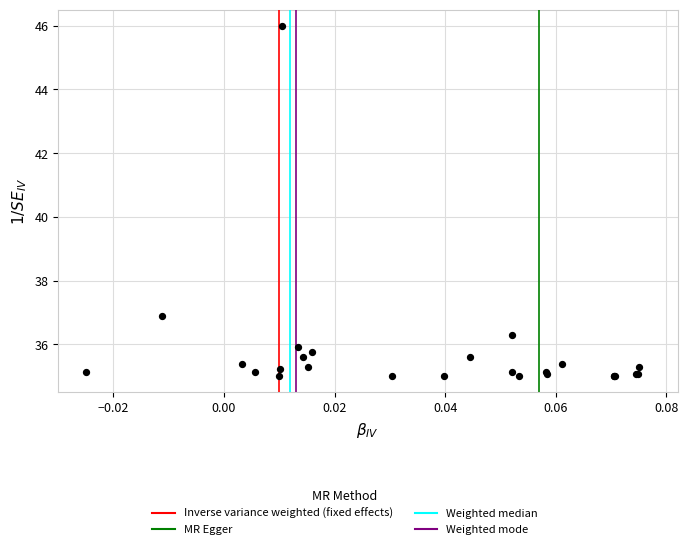

What Y value in the scatter plot is closest to 40?

36.9